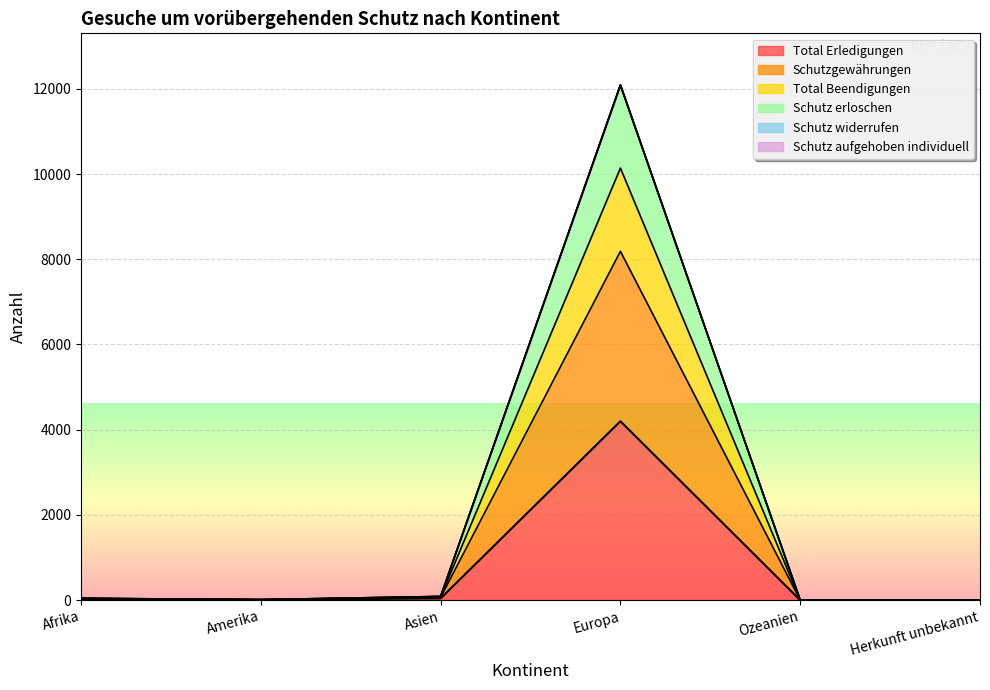

What is the average value of the Total Erledigungen series?

712